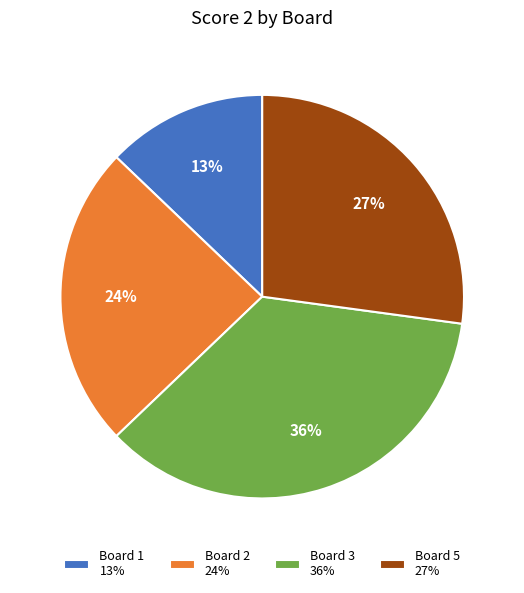

To the nearest percent, what is the average slice percentage?

25%